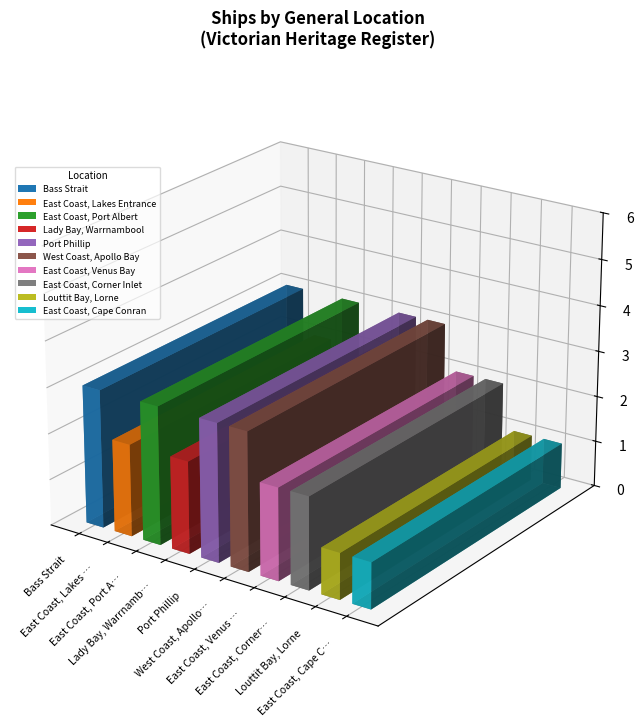

Reading left to right, transcribe all the data shown in this chart.

Bass Strait=3	East Coast, Lakes Entrance=2	East Coast, Port Albert=3	Lady Bay, Warrnambool=2	Port Phillip=3	West Coast, Apollo Bay=2	East Coast, Venus Bay=2	East Coast, Corner Inlet=3	Louttit Bay, Lorne=2	East Coast, Cape Conran=3